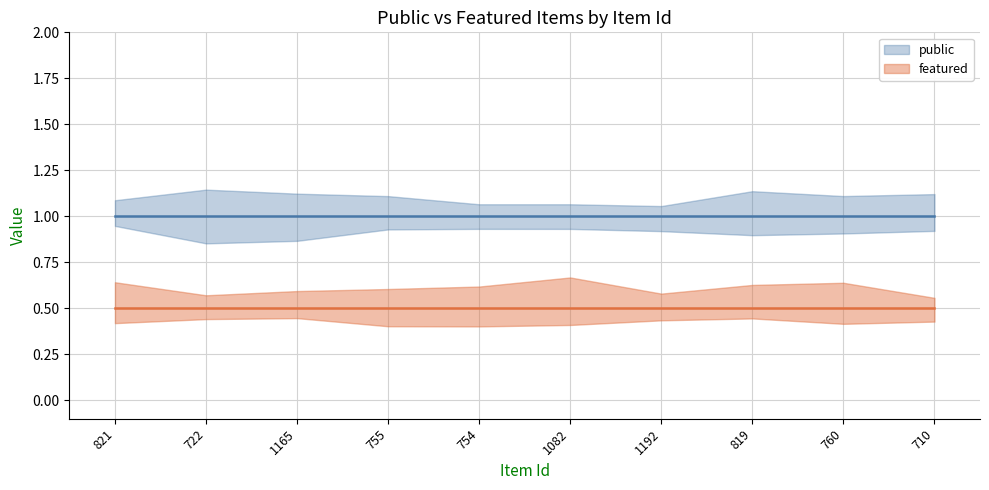

What is the sum of the featured values at 819 and 754?

1.0